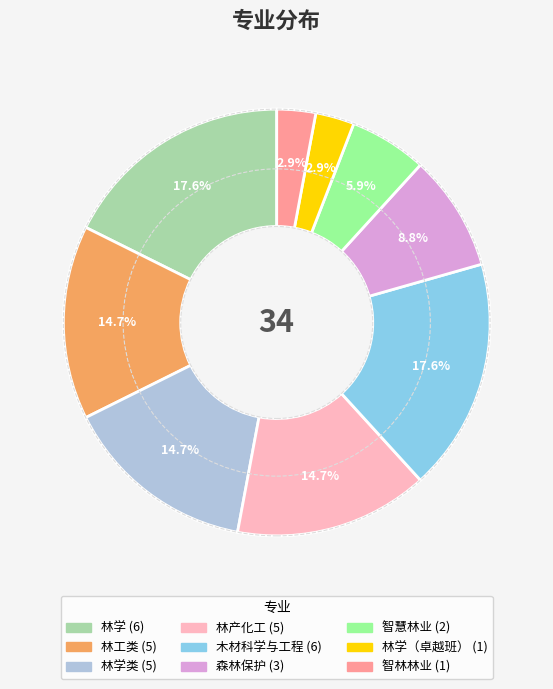

Does any single category account for the majority?

No